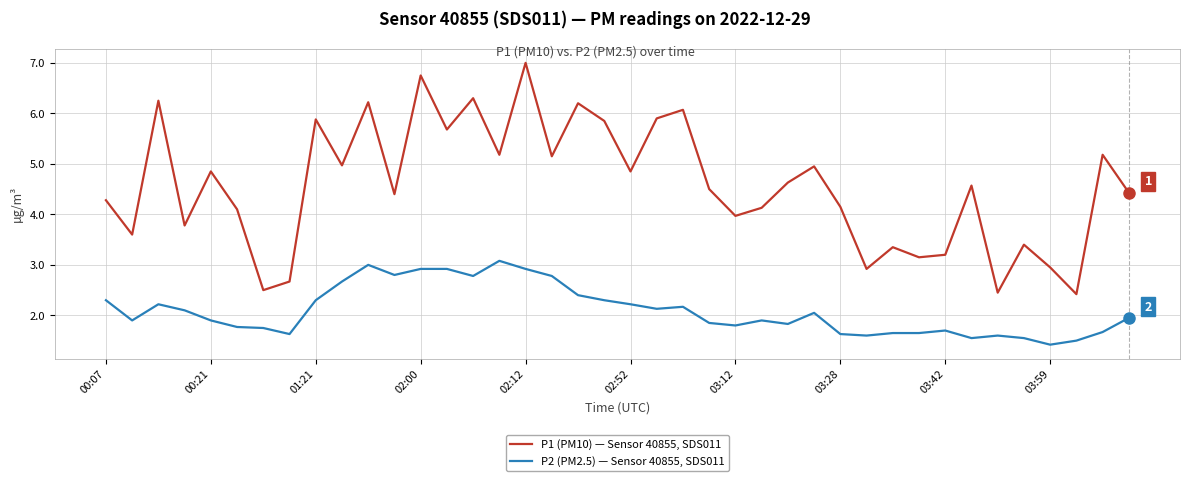

Rank the series by their average value, from lowest to highest.

P2 (PM2.5) — Sensor 40855, SDS011, P1 (PM10) — Sensor 40855, SDS011